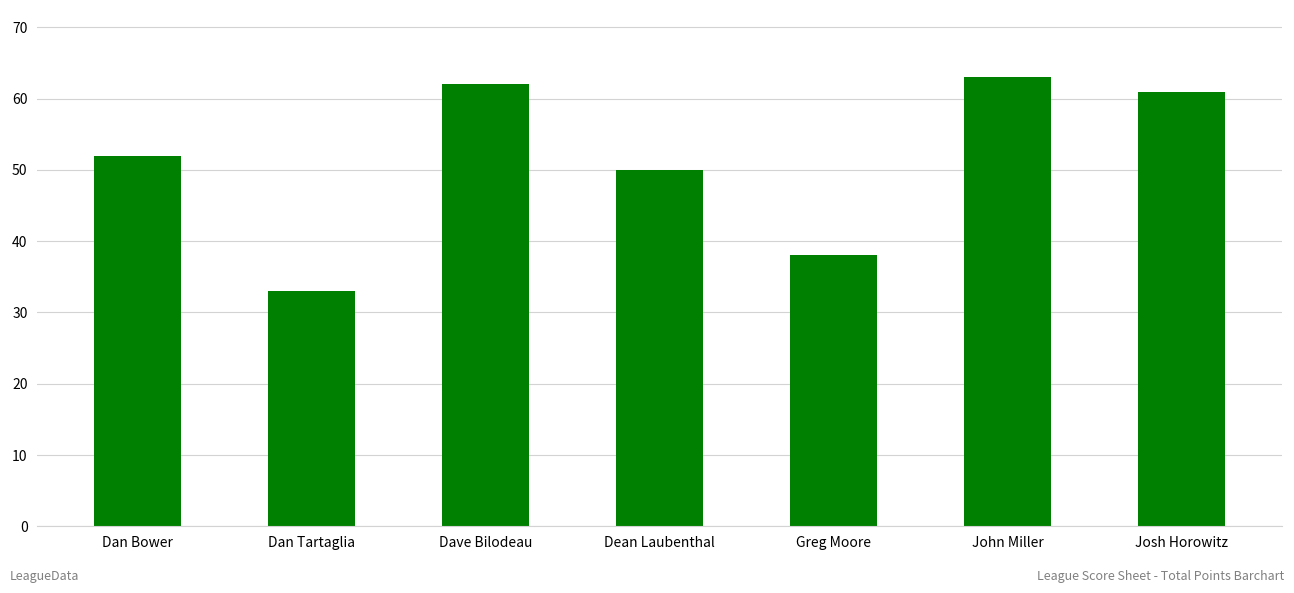

What is the value of the 4th bar from the left?

50